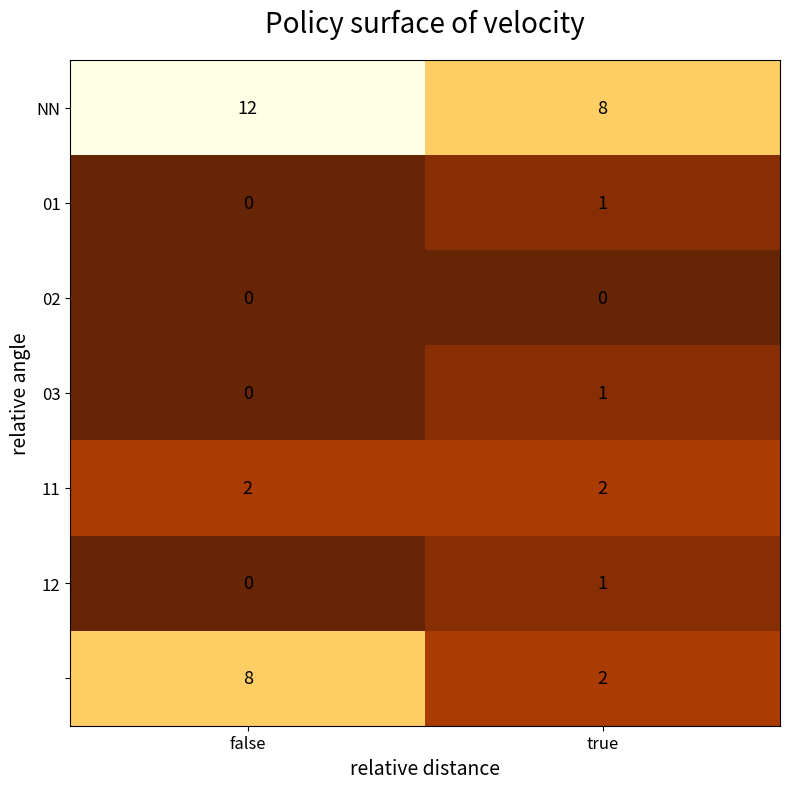

How many categories are shown in the chart?

2